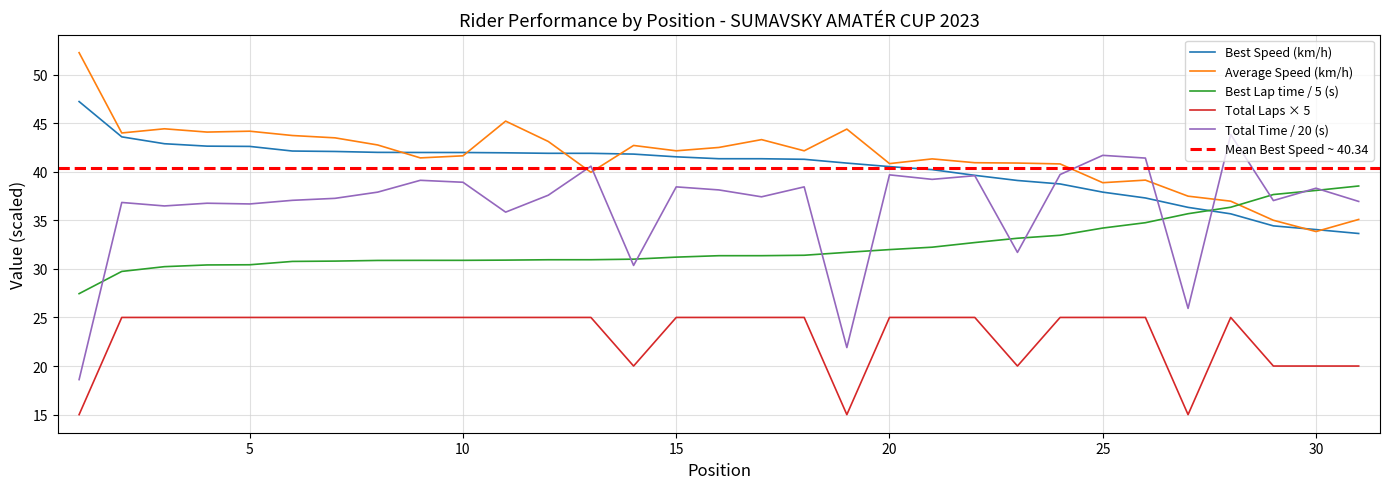

Reading left to right, extract all data points from this chart.

Total Laps: 15.0	25.0	25.0	25.0	25.0	25.0	25.0	25.0	25.0	25.0	25.0	25.0	25.0	20.0	25.0	25.0	25.0	25.0	15.0	25.0	25.0	25.0	20.0	25.0	25.0	25.0	15.0	25.0	20.0	20.0	20.0
Best Lap time: 27.4	29.7	30.2	30.4	30.4	30.8	30.8	30.9	30.9	30.9	30.9	30.9	30.9	31.0	31.2	31.4	31.4	31.4	31.7	32.0	32.2	32.7	33.1	33.5	34.2	34.7	35.7	36.3	37.6	38.1	38.5
Best Speed: 47.2	43.6	42.9	42.6	42.6	42.1	42.1	42.0	42.0	42.0	41.9	41.9	41.9	41.8	41.5	41.3	41.3	41.3	40.9	40.5	40.2	39.6	39.1	38.7	37.9	37.3	36.3	35.7	34.4	34.0	33.6
Average Speed: 52.2	44.0	44.4	44.1	44.2	43.7	43.5	42.7	41.4	41.6	45.2	43.1	39.9	42.7	42.1	42.5	43.3	42.1	44.4	40.8	41.3	40.9	40.9	40.8	38.9	39.1	37.5	37.0	35.0	33.8	35.1
Total Time: 18.6	36.8	36.5	36.8	36.7	37.1	37.3	37.9	39.1	38.9	35.8	37.6	40.6	30.4	38.4	38.1	37.4	38.4	21.9	39.7	39.2	39.6	31.7	39.7	41.7	41.4	25.9	43.8	37.0	38.3	36.9